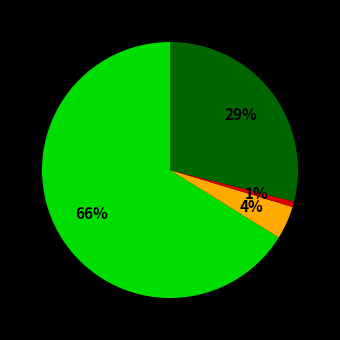

To the nearest percent, what is the difference between the largest and smallest slice percentages?

65%